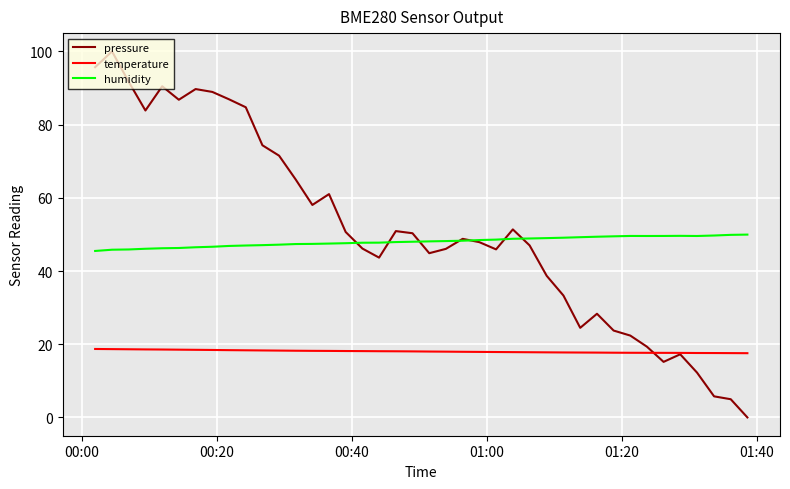

True or false: temperature and humidity intersect in this chart.

False